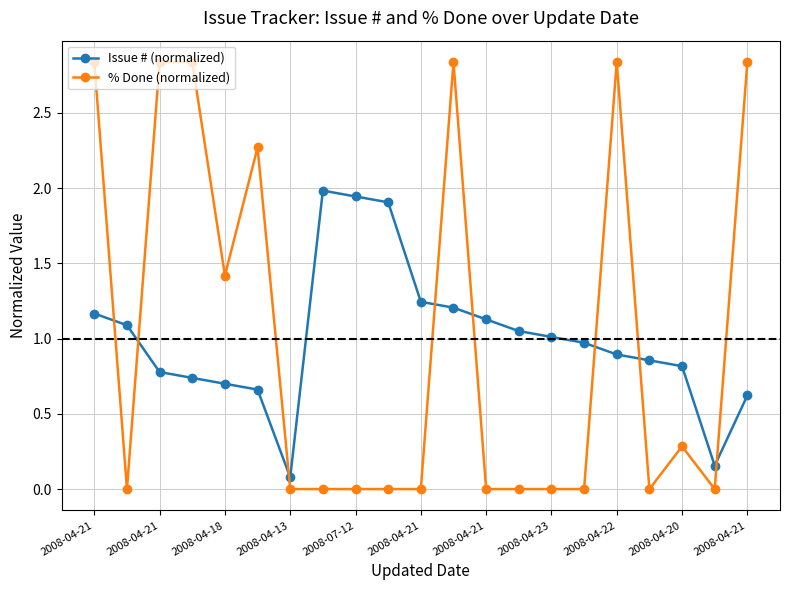

Which series has the largest range (max minus min)?

% Done (normalized)